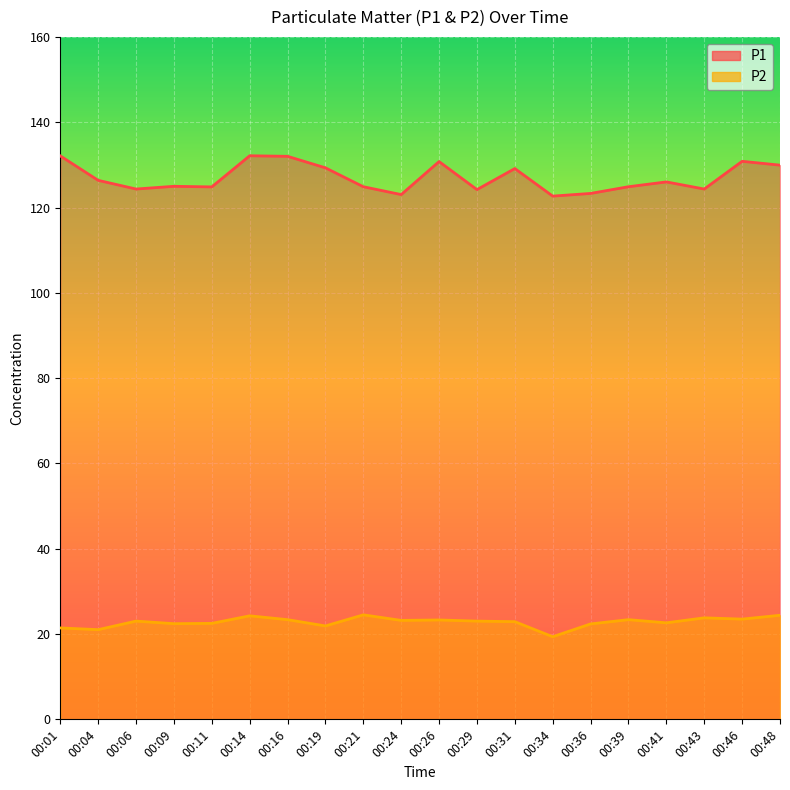

At which category does P1 reach its first local valley?

00:06